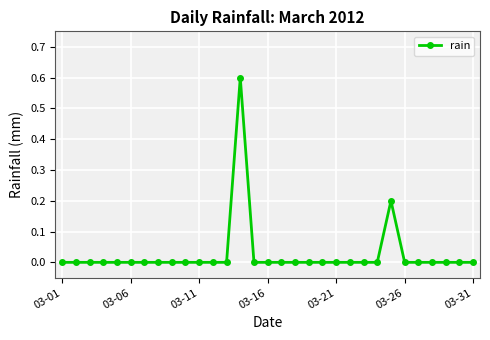

How many series are shown in this chart?

1